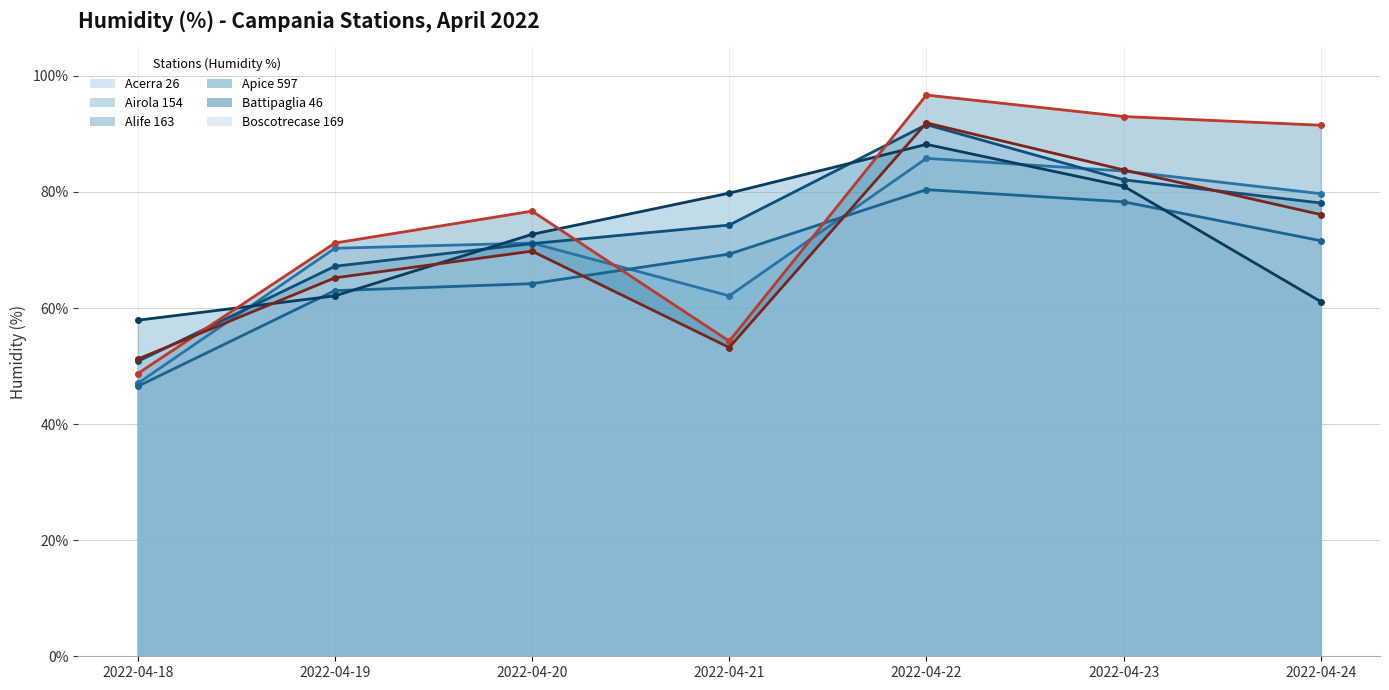

What is the average value of the Apice 597 - Umidità - Grezzo (%) (line) series?

71.8